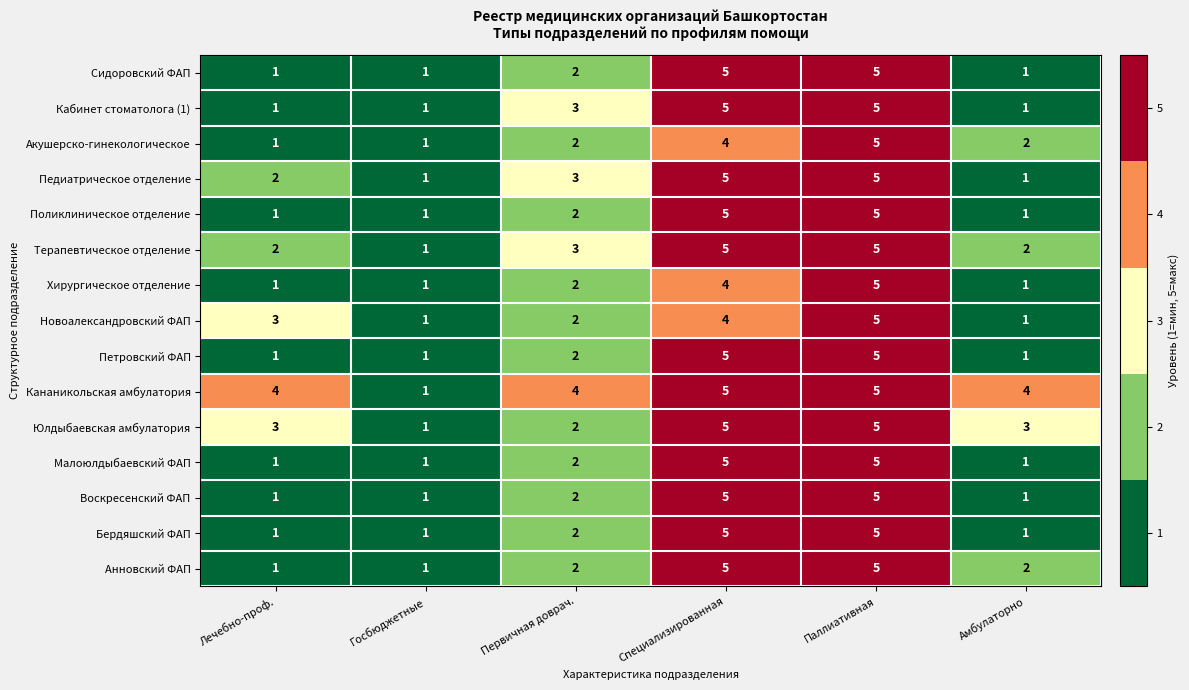

What is the maximum value shown in the chart?

5